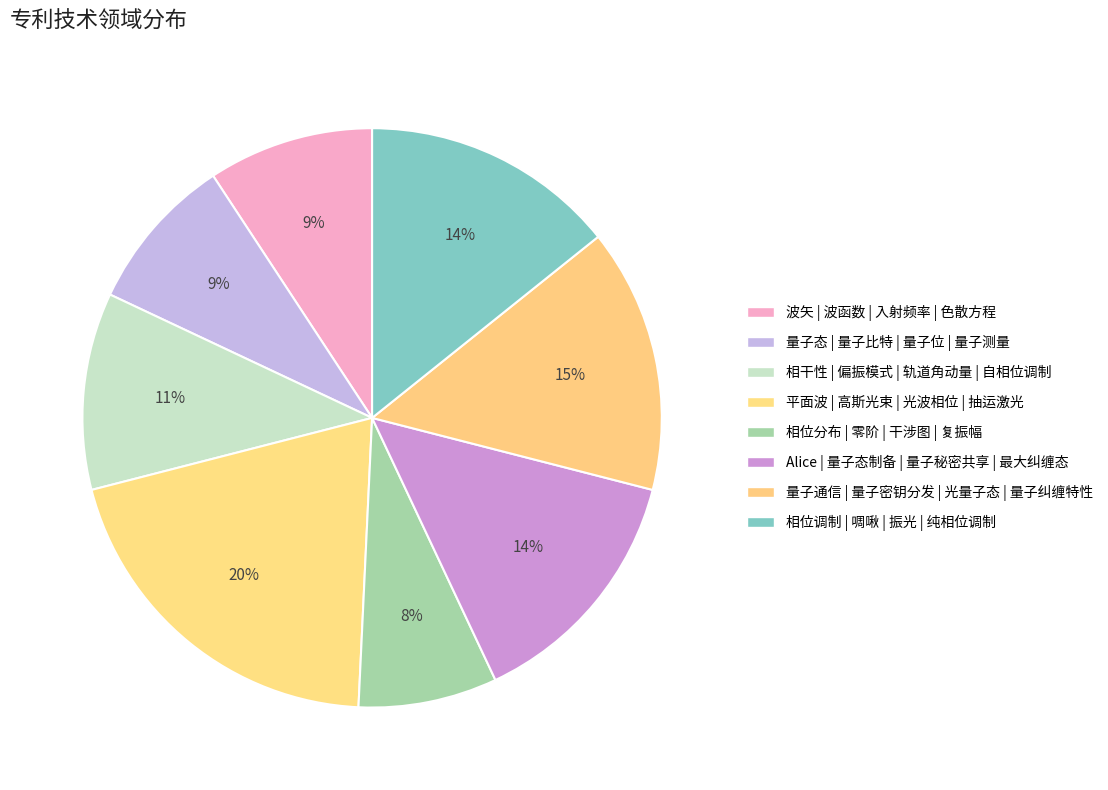

True or false: 相位调制 | 啁啾 | 振光 | 纯相位调制 accounts for 14% of the total.

True